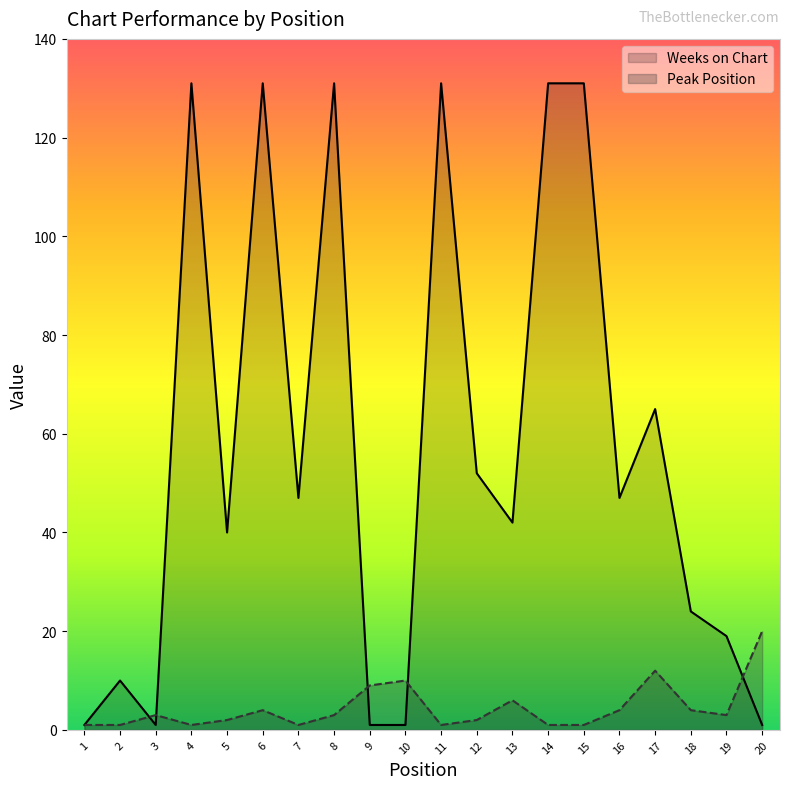

At which label does Peak Position reach its minimum?

1